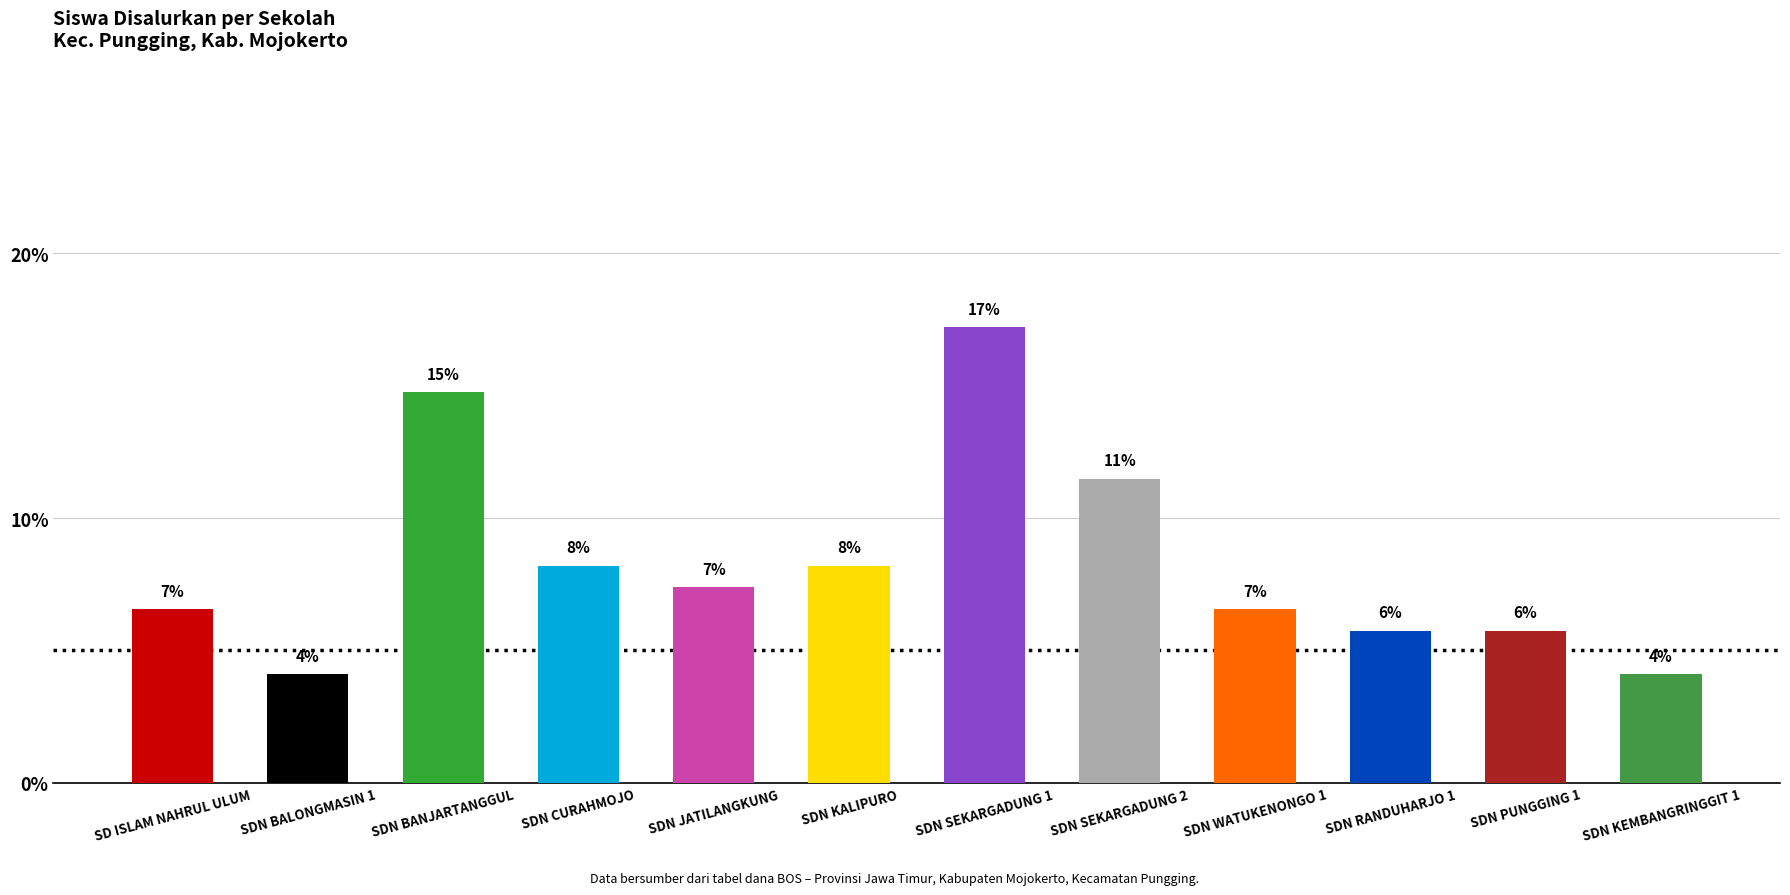

How many bars are there in total?

12